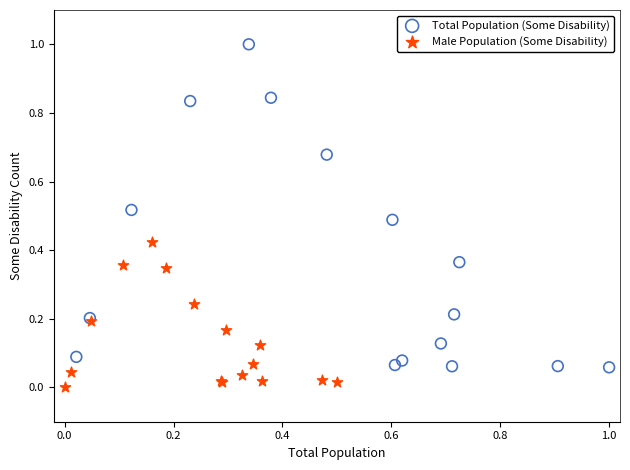

Which series contains the lowest Y value?

Male Population (Some Disability)